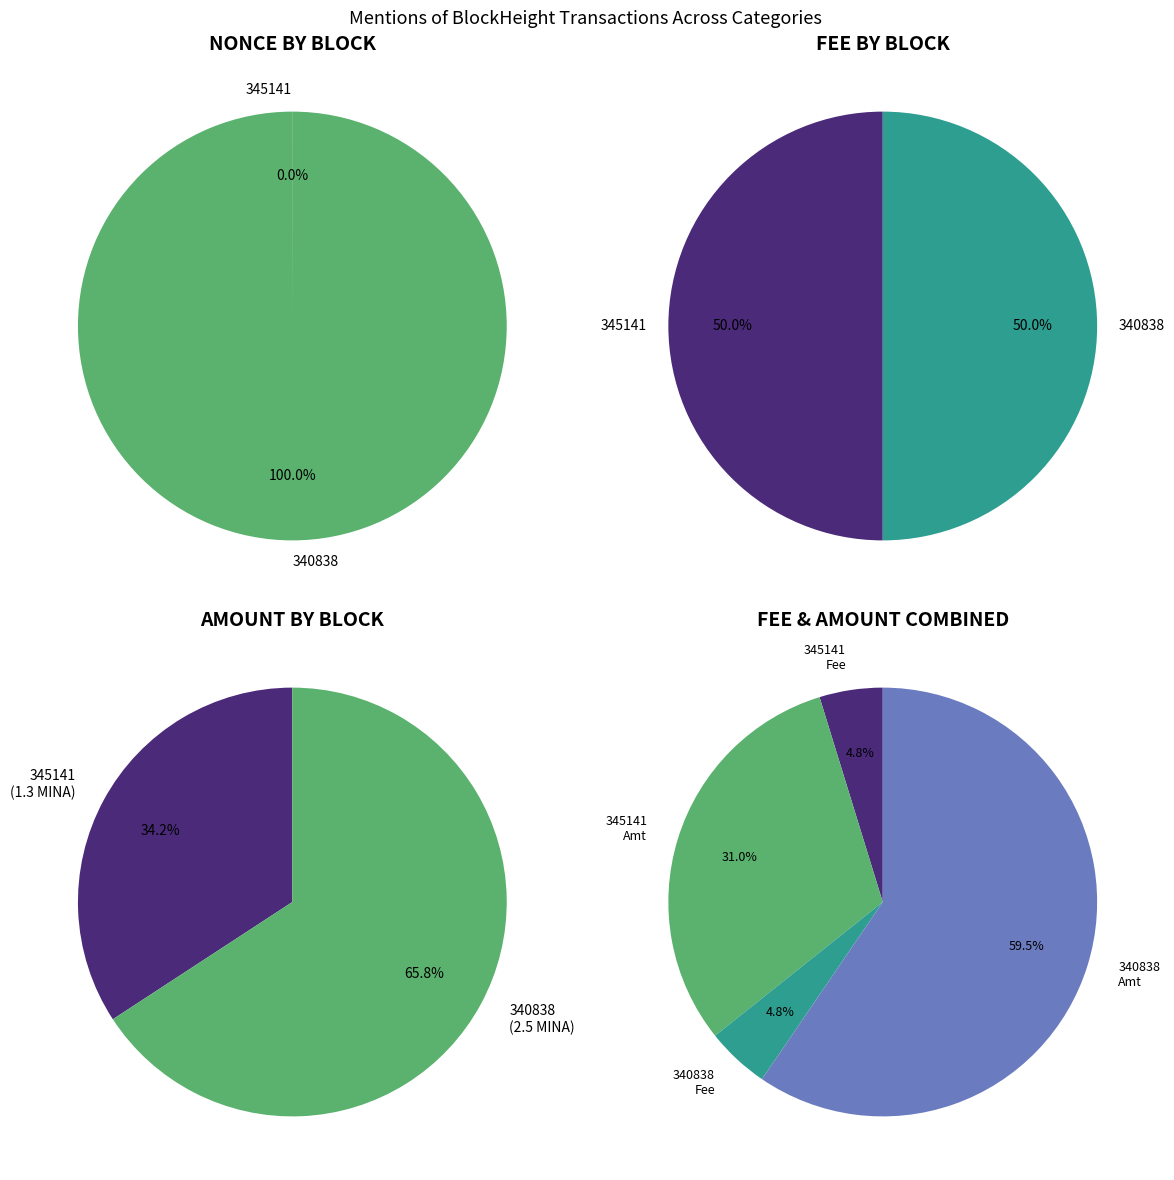

What is the total percentage of 345141 and 340838?

100.0%